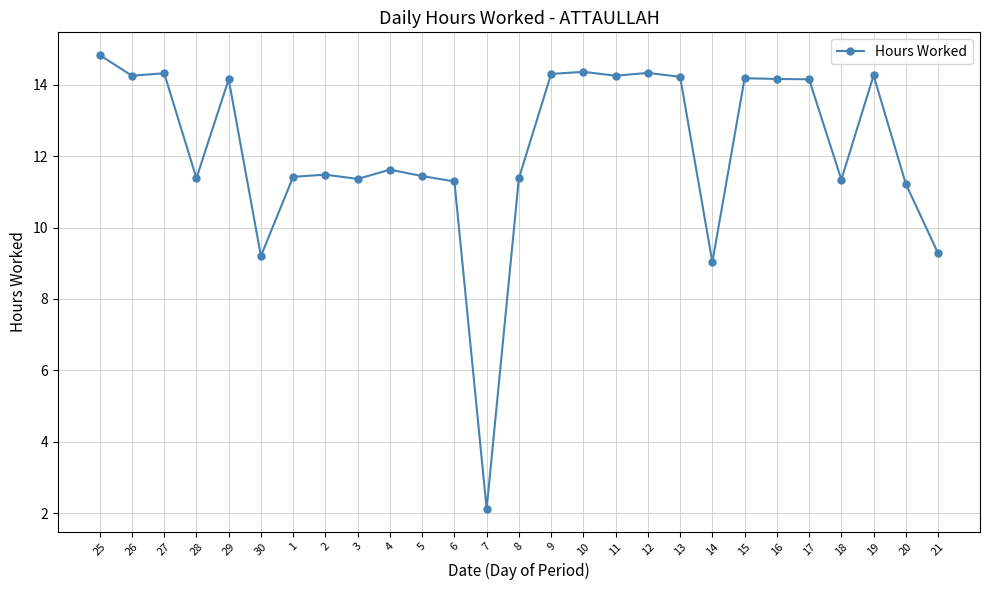

True or false: the data shows 5.1 at 21.

False